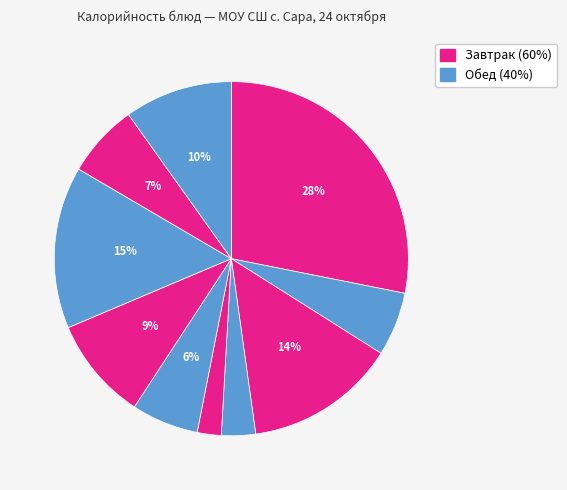

Does any single category account for the majority?

No